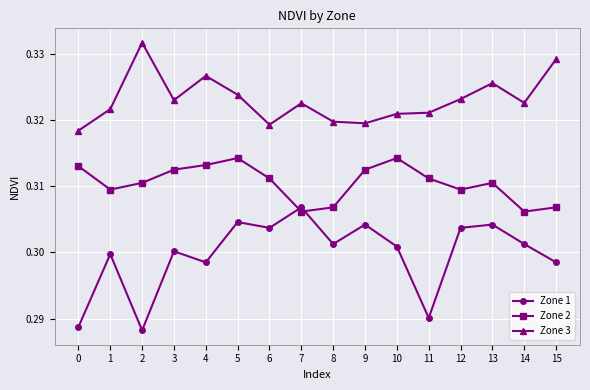

Rank the series by their maximum value, from highest to lowest.

Zone 3, Zone 2, Zone 1